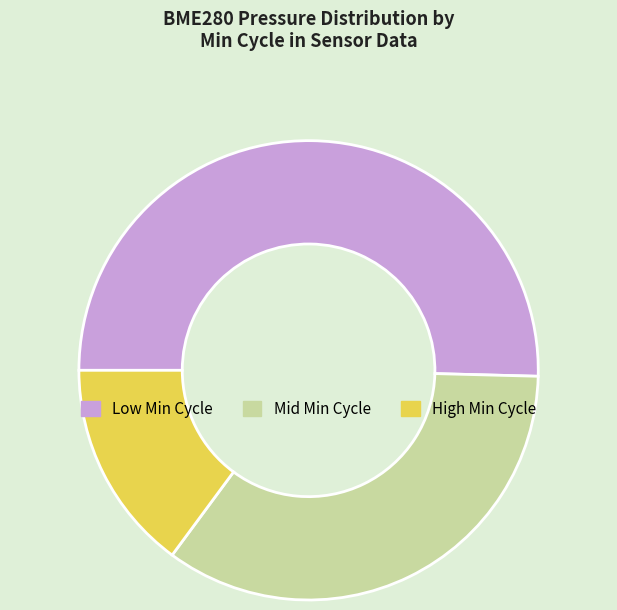

How many slices are in this pie chart?

3